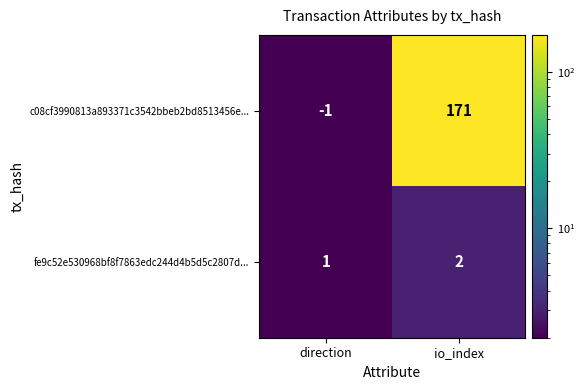

What is the spread (max minus min) of values at io_index?

169